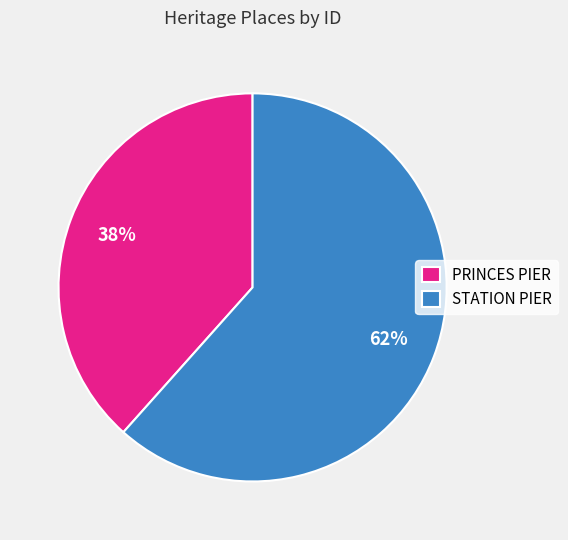

Combined, do PRINCES PIER and STATION PIER account for over 50%?

Yes